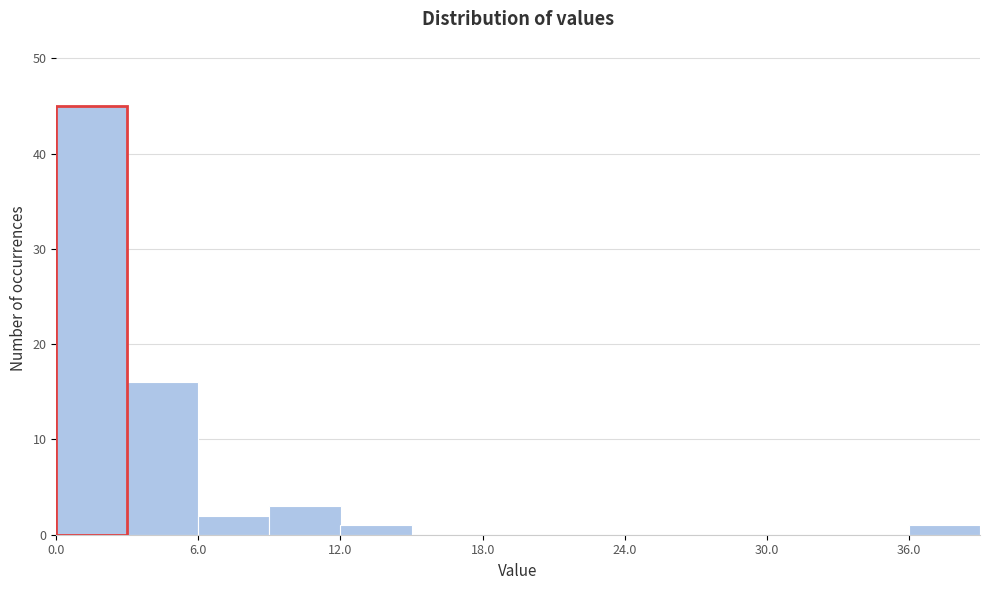

Read against the x-axis, roughly where is the centre of the tallest bar?

2